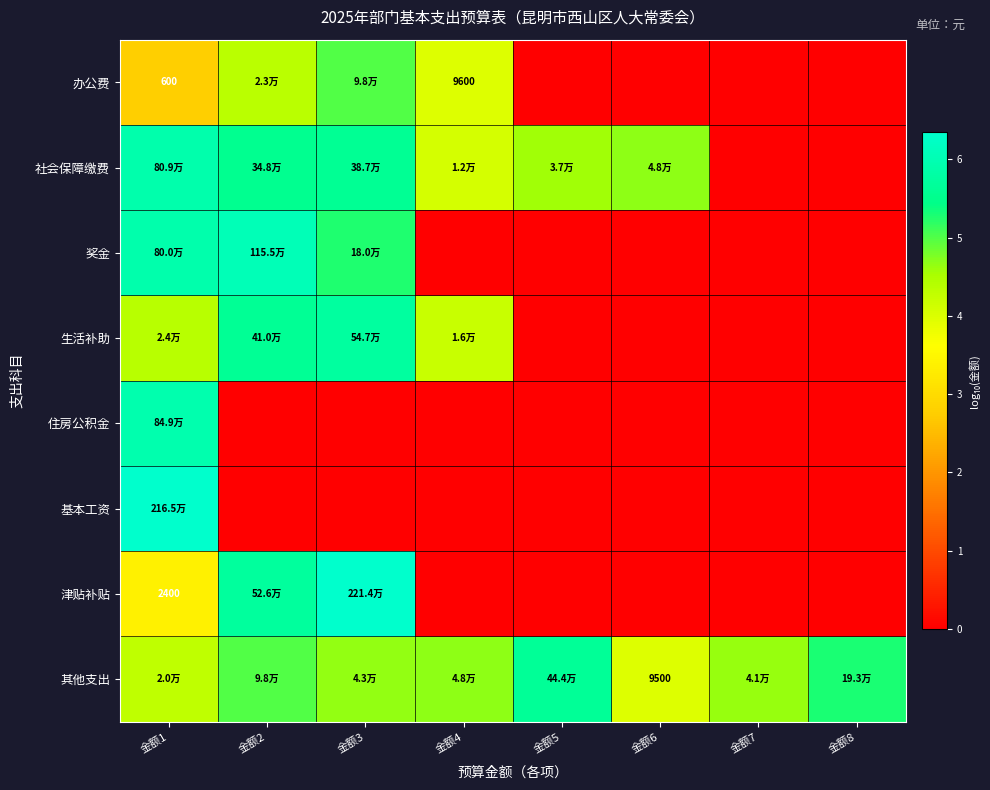

Between 金额3 and 金额7, which is larger?

金额3